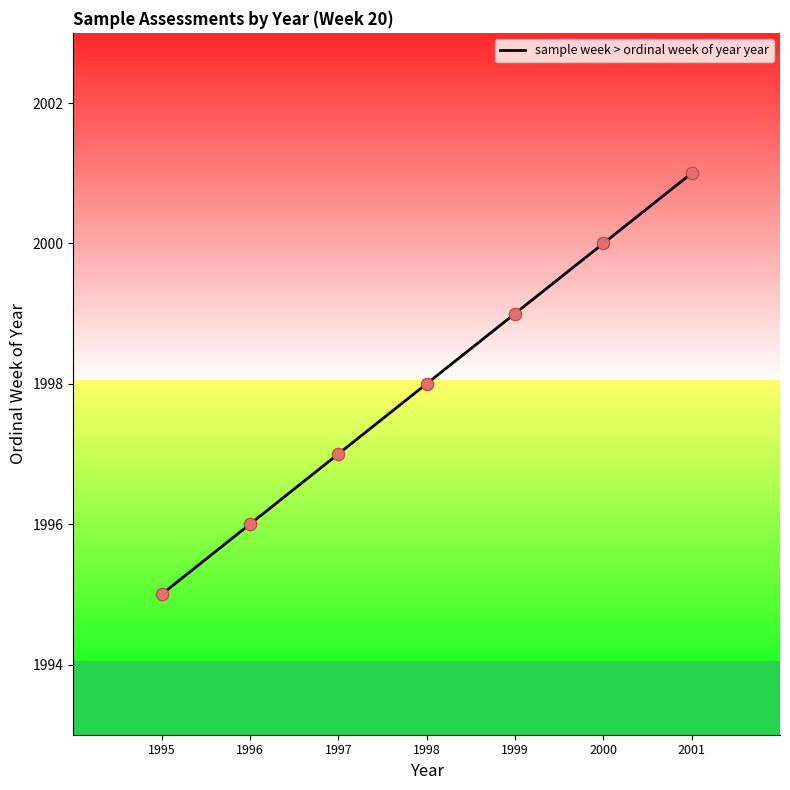

What is the ratio of the value at 1996 to the value at 2000?

1.0